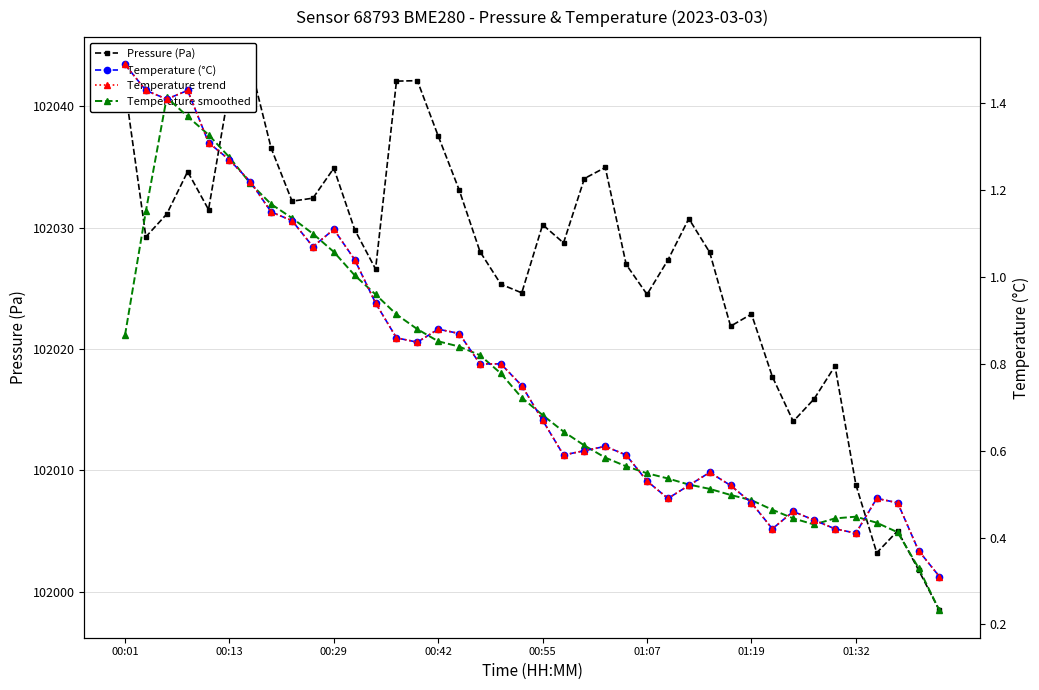

Reading right to left, list all the values displayed in this chart.

Pressure (Pa): 101998.4	102001.8	102005.0	102003.2	102008.8	102018.6	102015.9	102014.0	102017.7	102022.9	102021.9	102028.0	102030.8	102027.3	102024.5	102027.0	102035.0	102034.1	102028.8	102030.2	102024.6	102025.3	102028.0	102033.1	102037.6	102042.1	102042.1	102026.6	102029.8	102034.9	102032.4	102032.2	102036.6	102043.5	102041.5	102031.5	102034.6	102031.1	102029.2	102041.6
Temperature (°C): 0.3	0.4	0.5	0.5	0.4	0.4	0.4	0.5	0.4	0.5	0.5	0.6	0.5	0.5	0.5	0.6	0.6	0.6	0.6	0.7	0.8	0.8	0.8	0.9	0.9	0.8	0.9	0.9	1.0	1.1	1.1	1.1	1.1	1.2	1.3	1.3	1.4	1.4	1.4	1.5
Temperature trend: 0.3	0.4	0.5	0.5	0.4	0.4	0.4	0.5	0.4	0.5	0.5	0.6	0.5	0.5	0.5	0.6	0.6	0.6	0.6	0.7	0.8	0.8	0.8	0.9	0.9	0.8	0.9	0.9	1.0	1.1	1.1	1.1	1.1	1.2	1.3	1.3	1.4	1.4	1.4	1.5
Temperature smoothed: 0.2	0.3	0.4	0.4	0.4	0.4	0.4	0.4	0.5	0.5	0.5	0.5	0.5	0.5	0.5	0.6	0.6	0.6	0.6	0.7	0.7	0.8	0.8	0.8	0.9	0.9	0.9	1.0	1.0	1.1	1.1	1.1	1.2	1.2	1.3	1.3	1.4	1.4	1.2	0.9